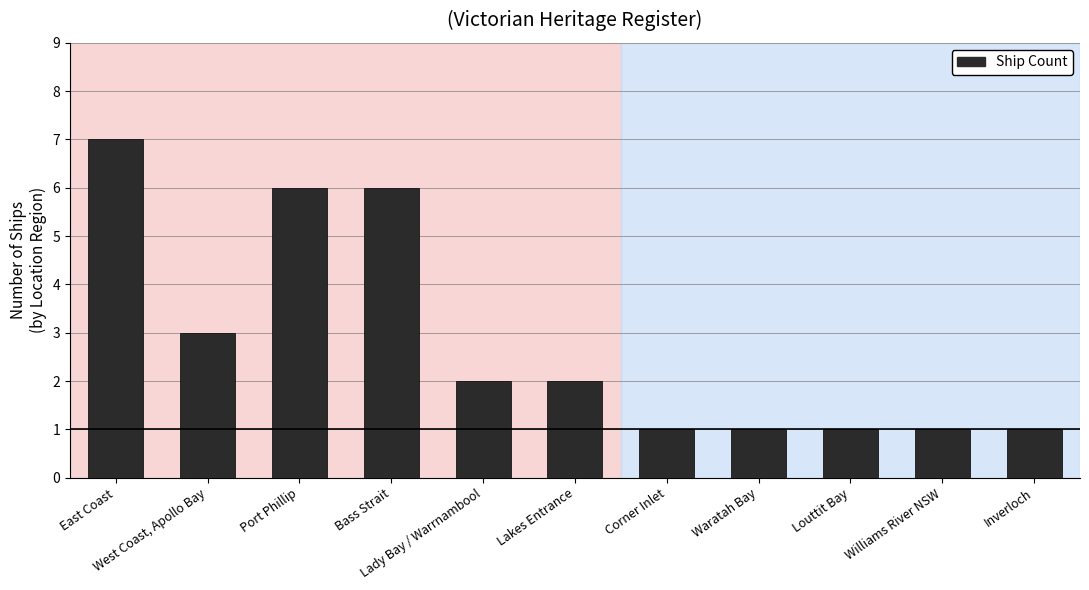

Approximately how many times larger is the value at East Coast compared to Lady Bay / Warrnambool?

3.5